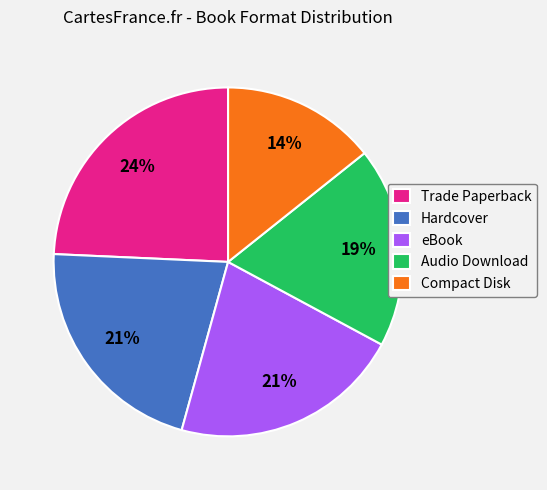

To the nearest percent, what is the difference between the largest and smallest slice percentages?

10%